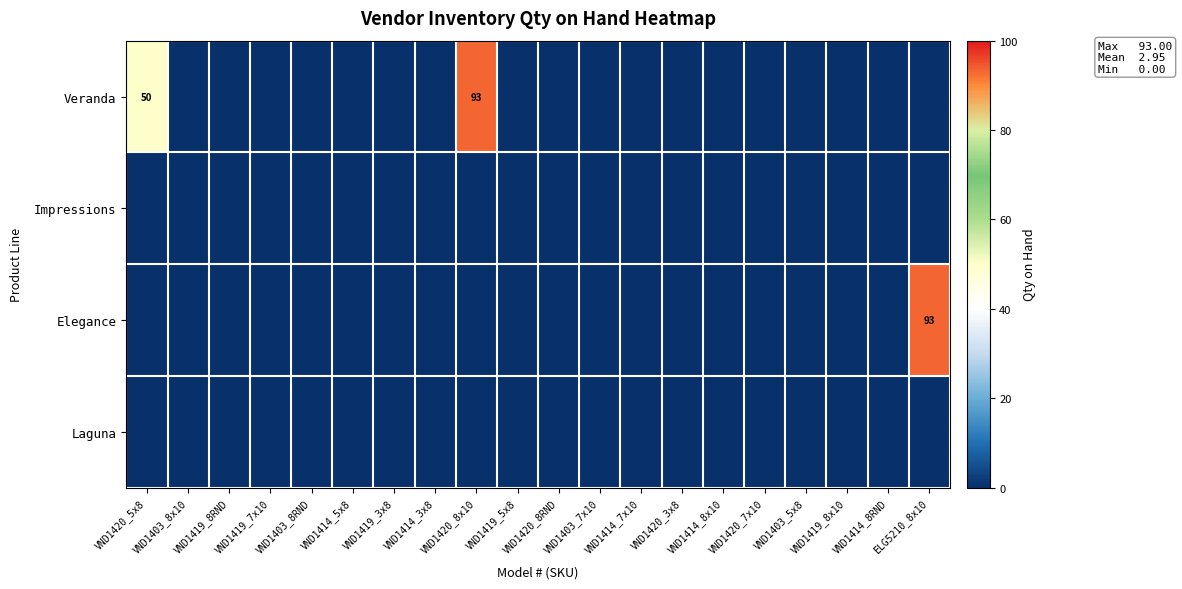

What is the difference between the maximum and minimum values in the Elegance series?

93